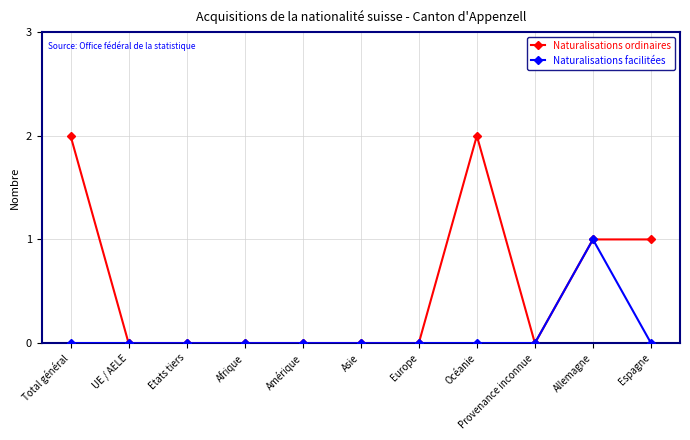

What is the label of the 4th point from the right?

Océanie